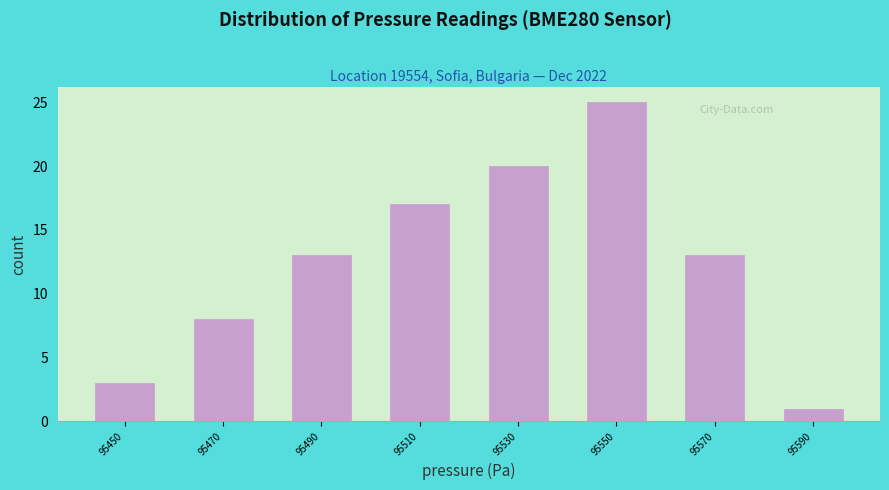

Reading left to right, list every bar in this chart as the range it spans on the x-axis followed by its height. The values are not printed on the chart, so give them approximately, as read against the axis.

95440 to 95460: 3
95460 to 95480: 8
95480 to 95500: 13
95500 to 95520: 17
95520 to 95540: 20
95540 to 95560: 25
95560 to 95580: 13
95580 to 95600: 1